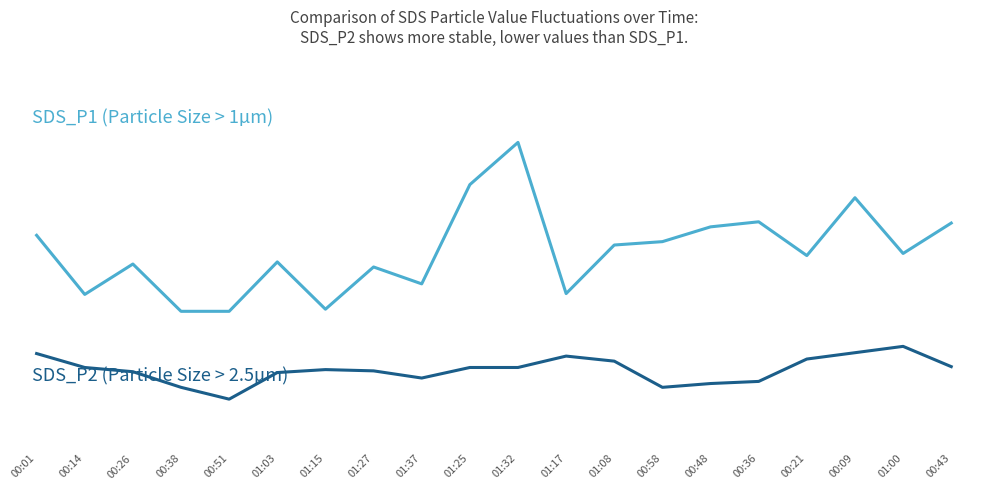

Does the chart display data point markers on the line(s)?

No